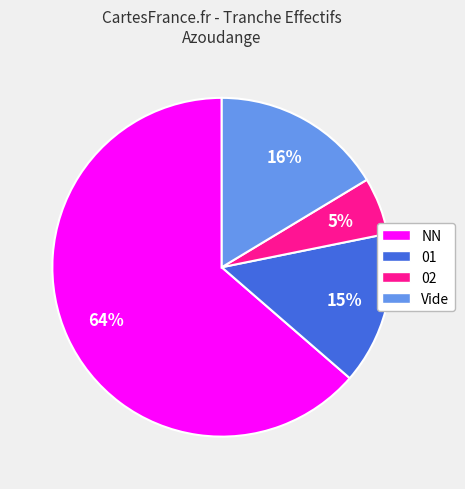

Count the number of slices in the pie.

4